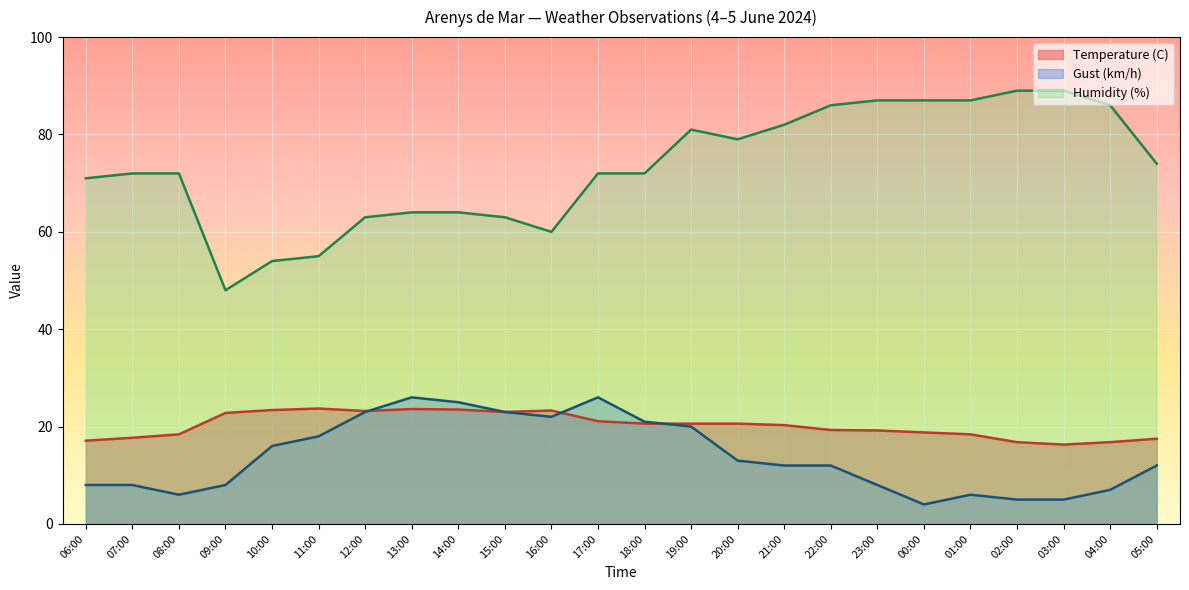

At 14:00, list the series in order from smallest to largest.

Temperature (C), Gust (km/h), Humidity (%)